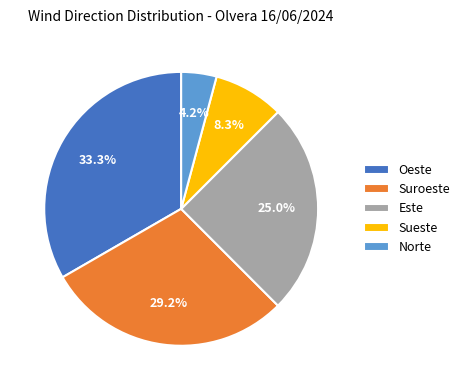

The Oeste slice represents 18% of the pie. True or false?

False